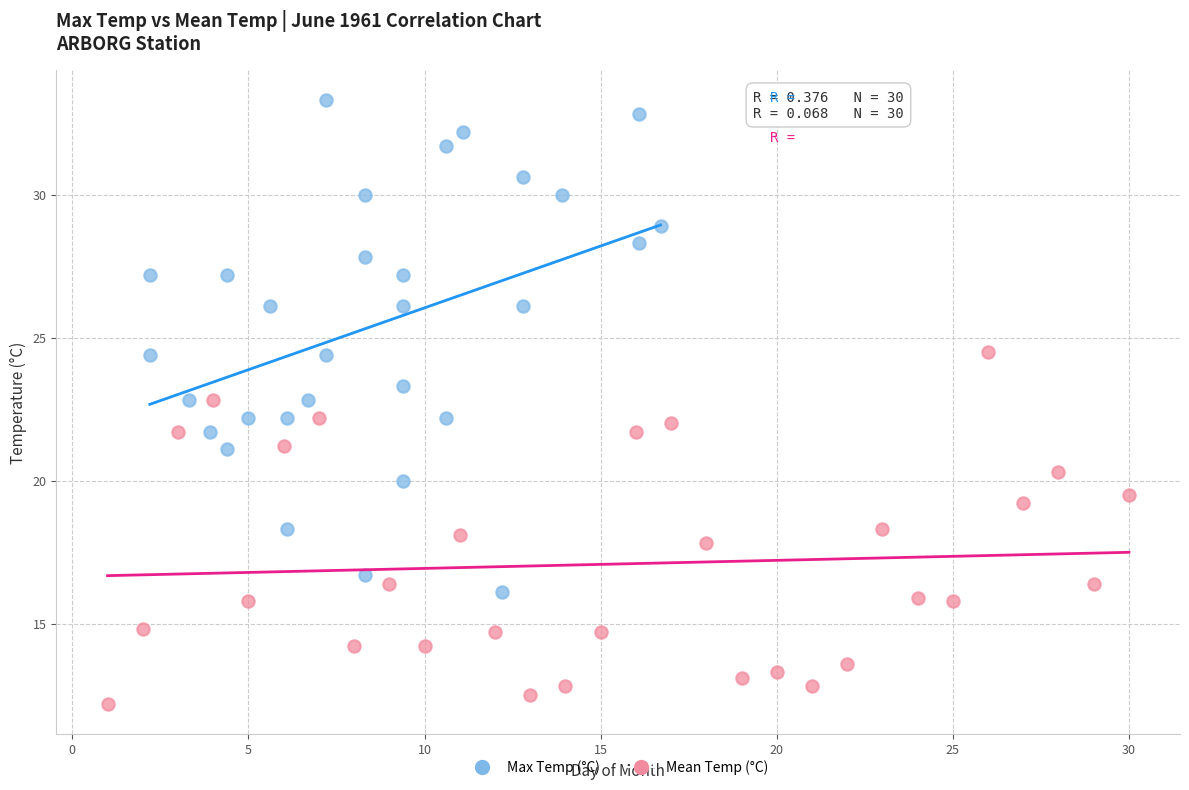

What are all the series names shown in the legend?

Max Temp (°C), Mean Temp (°C)